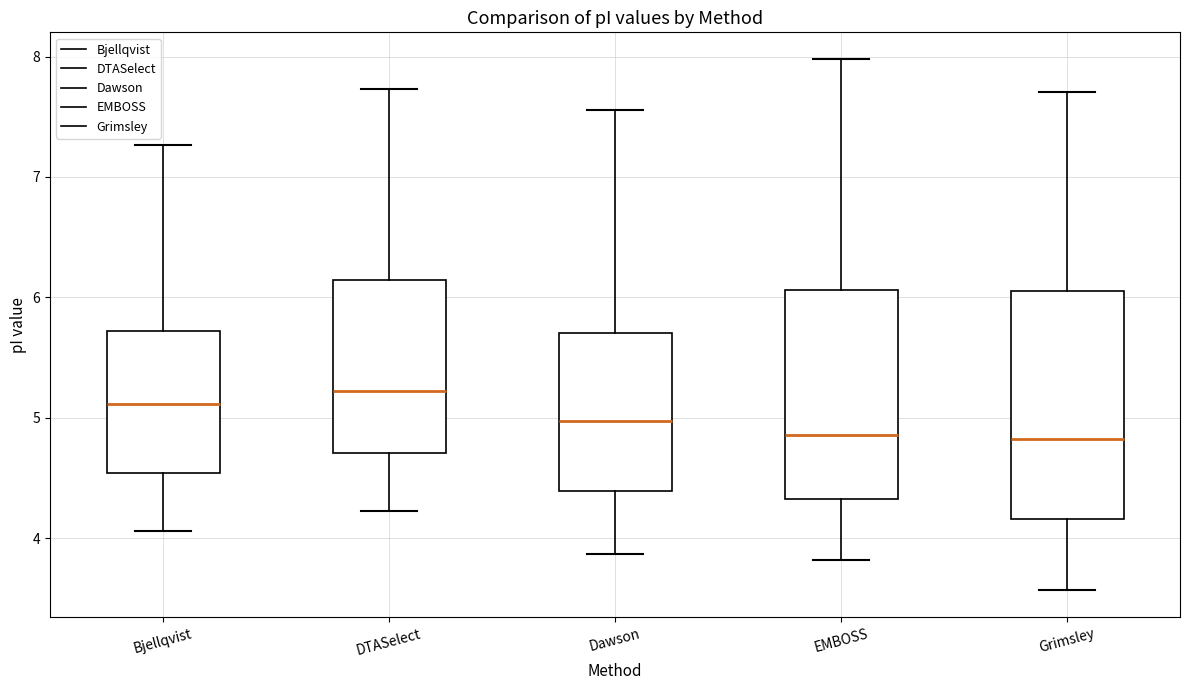

Which box's median line is the highest?

DTASelect